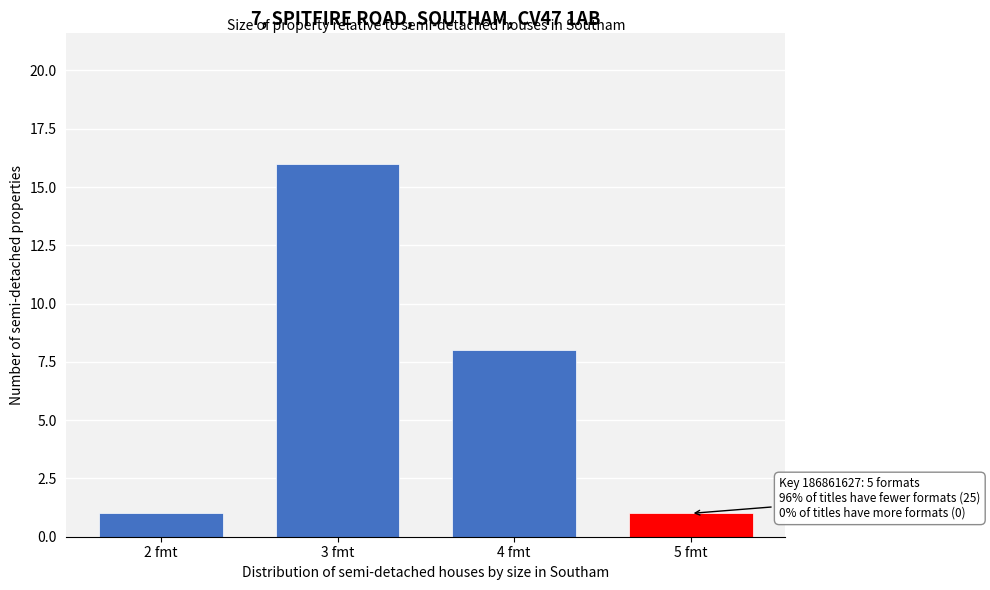

Reading left to right, transcribe all the data shown in this chart.

1	16	8	1